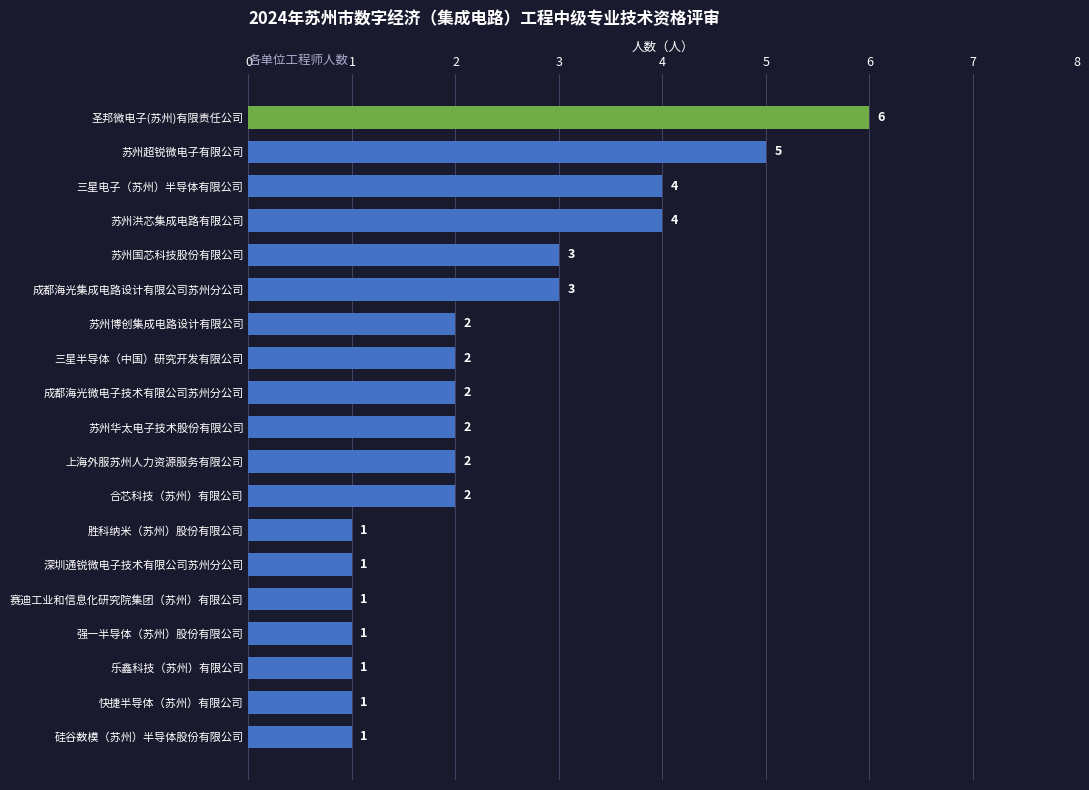

What is the smallest value displayed?

1